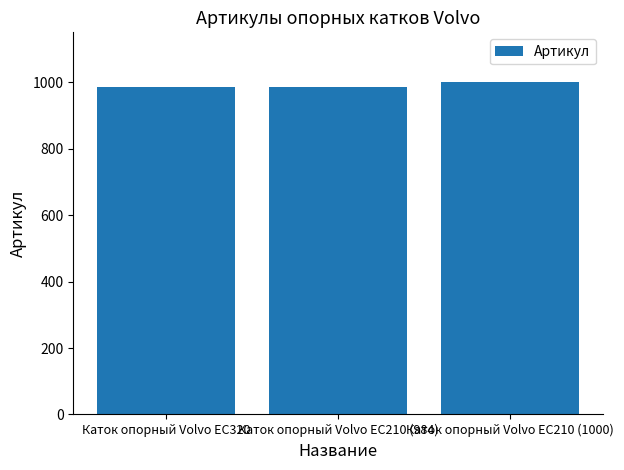

What is the average value?

990